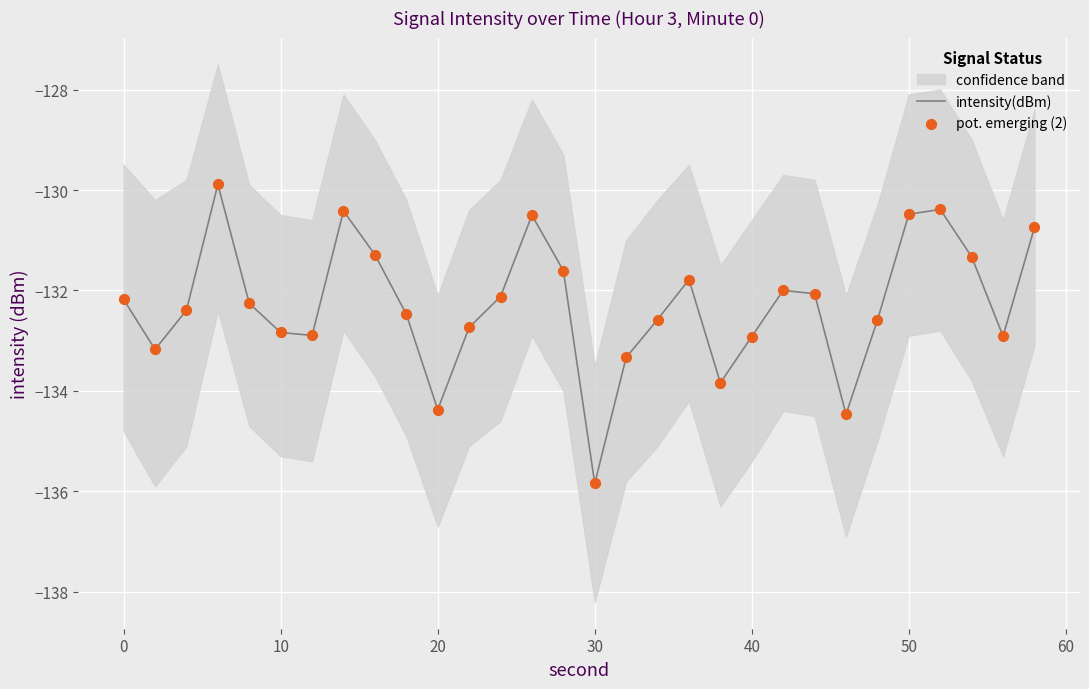

What is the highest value of the intensity(dBm) series?

-129.9